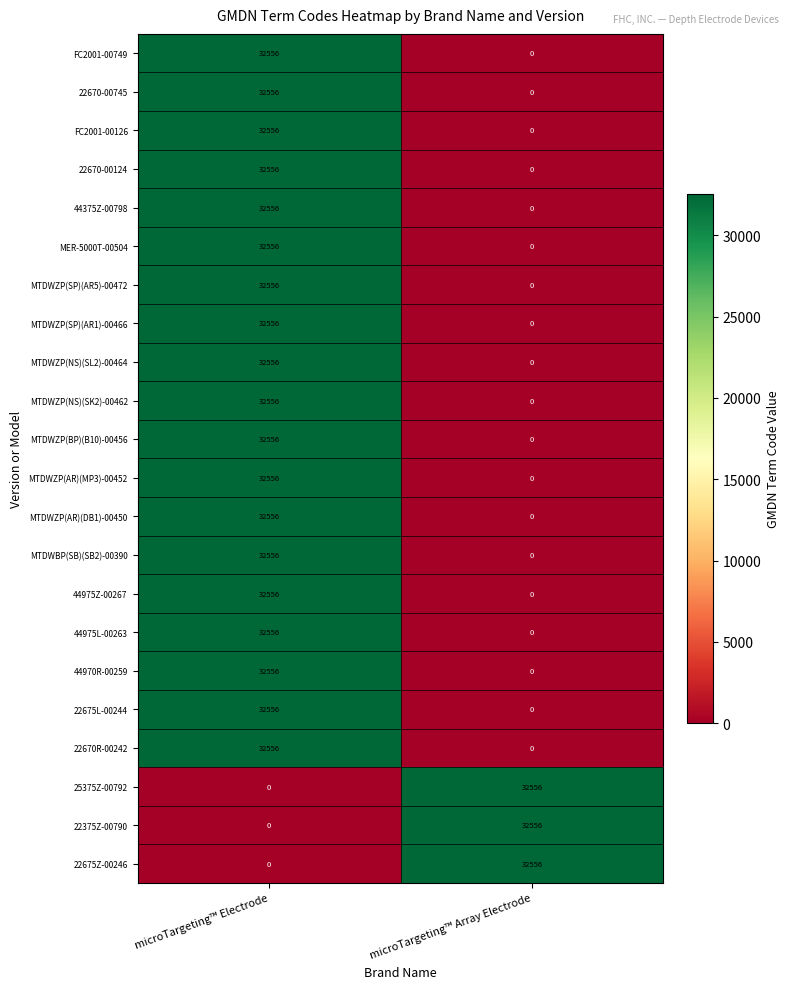

What is the average value of the MER-5000T-00504 series?

16278